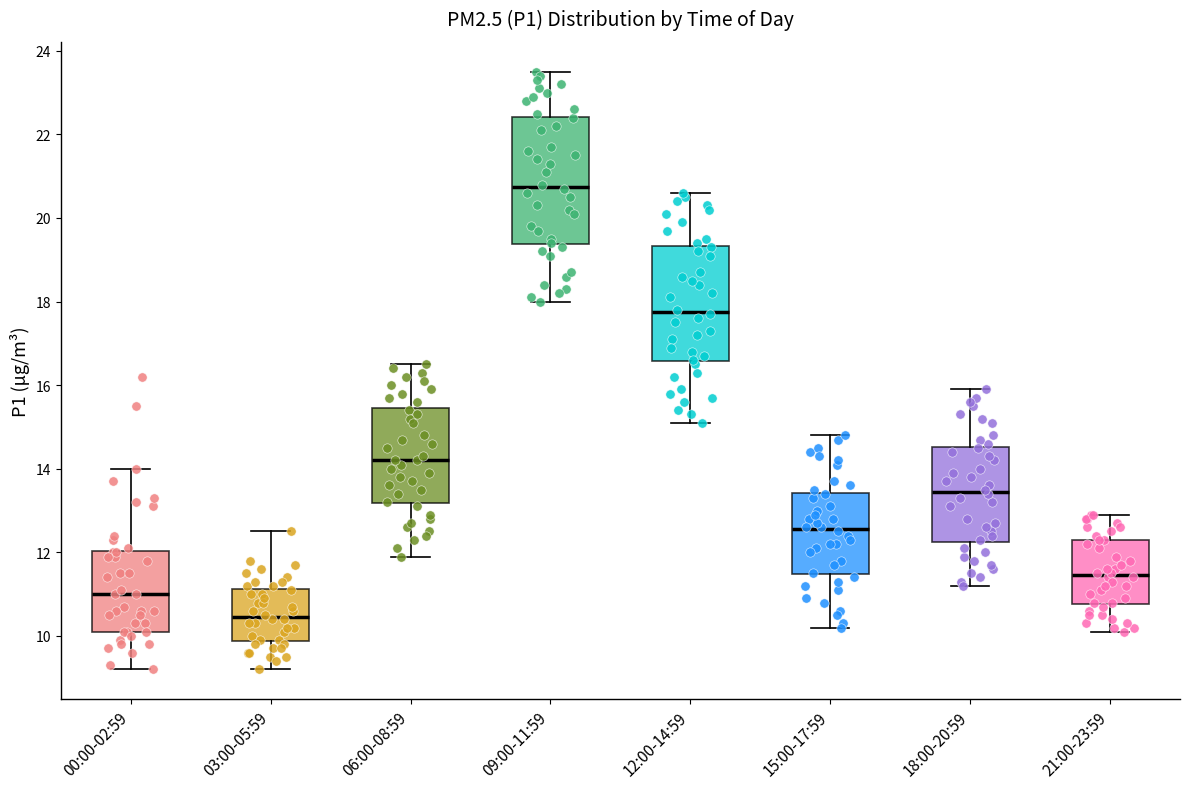

Reading left to right, read every box against the y-axis: the position of its median line, the range the box covers, and the ends of its whiskers. The values are not printed on the chart, so give them approximately, as read against the axis.

00:00-02:59: median 11.0, box 10.2 to 12.0, whiskers 9.2 to 14.0
03:00-05:59: median 10.4, box 9.8 to 11.2, whiskers 9.2 to 12.6
06:00-08:59: median 14.2, box 13.2 to 15.4, whiskers 12.0 to 16.6
09:00-11:59: median 20.8, box 19.4 to 22.4, whiskers 18.0 to 23.6
12:00-14:59: median 17.8, box 16.6 to 19.4, whiskers 15.2 to 20.6
15:00-17:59: median 12.6, box 11.4 to 13.4, whiskers 10.2 to 14.8
18:00-20:59: median 13.4, box 12.2 to 14.6, whiskers 11.2 to 16.0
21:00-23:59: median 11.4, box 10.8 to 12.4, whiskers 10.2 to 13.0